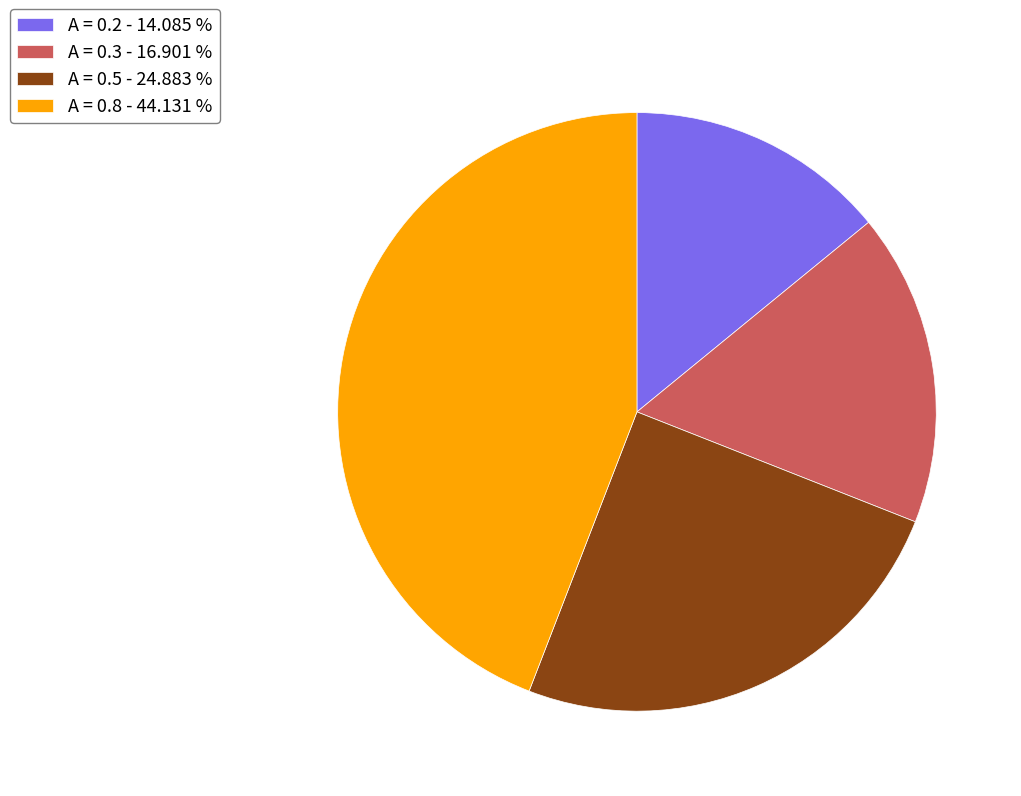

Approximately how many times larger is the value at A = 0.8 - 44.131 % compared to A = 0.2 - 14.085 %?

3.1